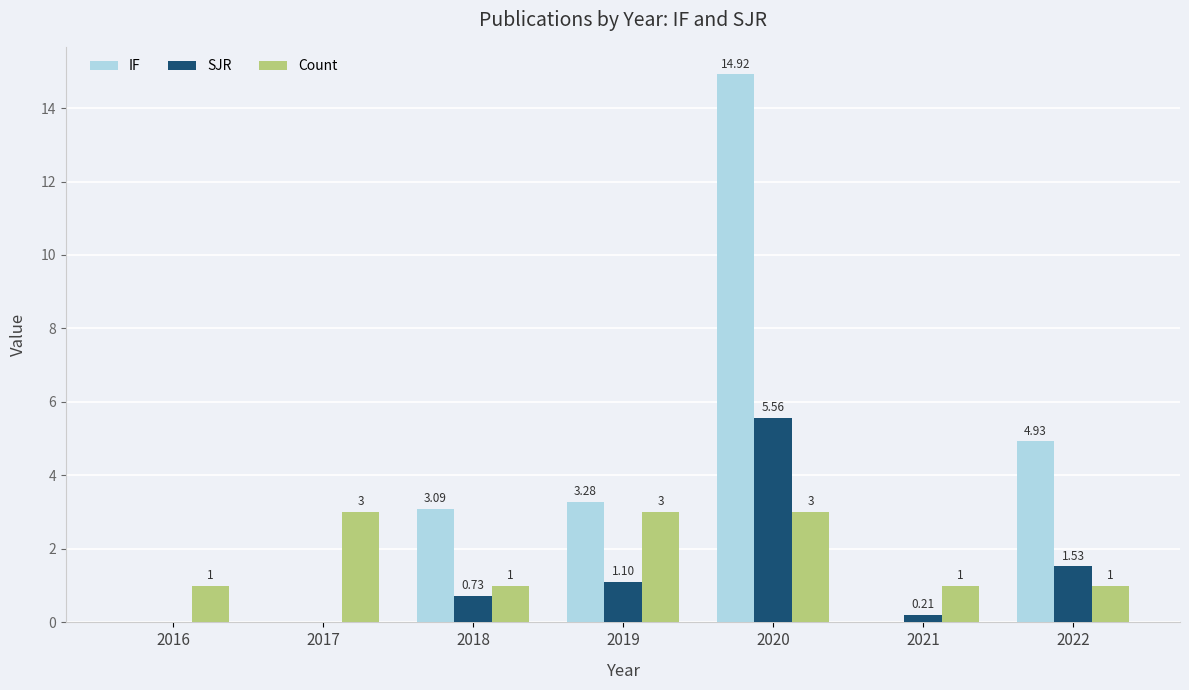

Is it true that IF equals 1.5 at 2022?

False